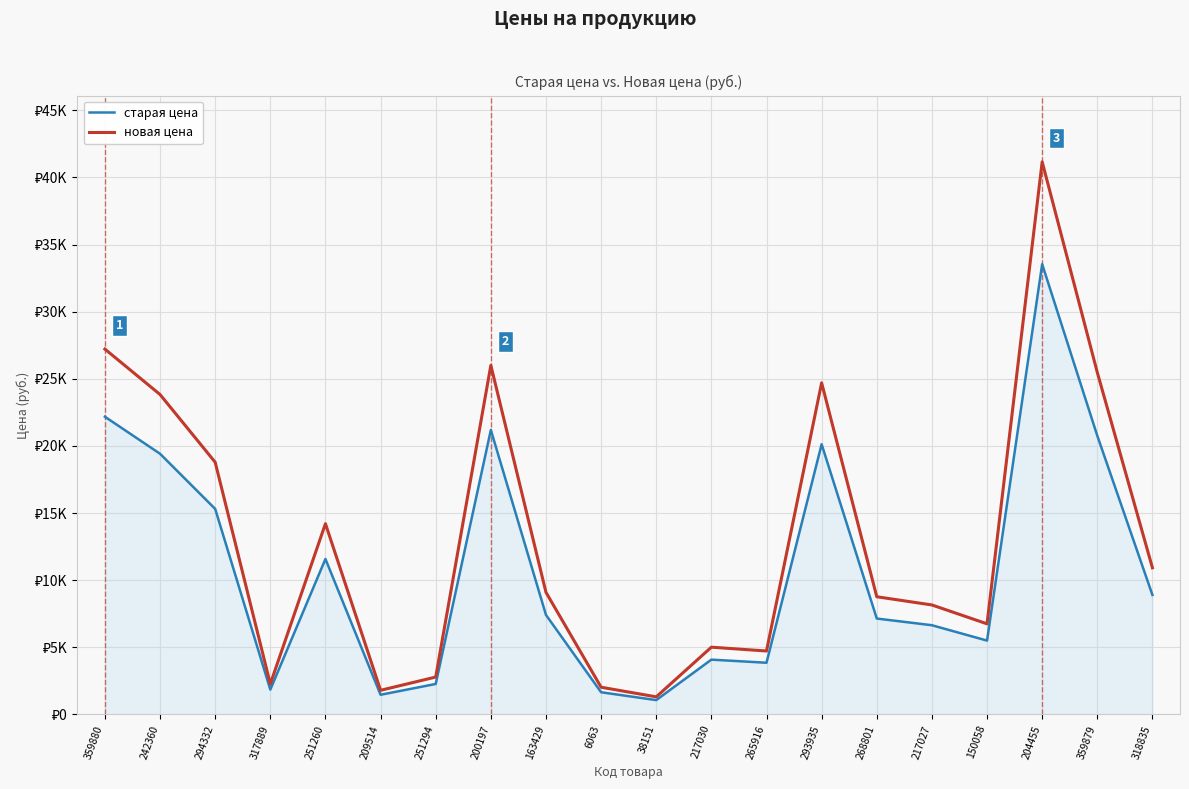

What is the label of the 11th point from the left?

38151